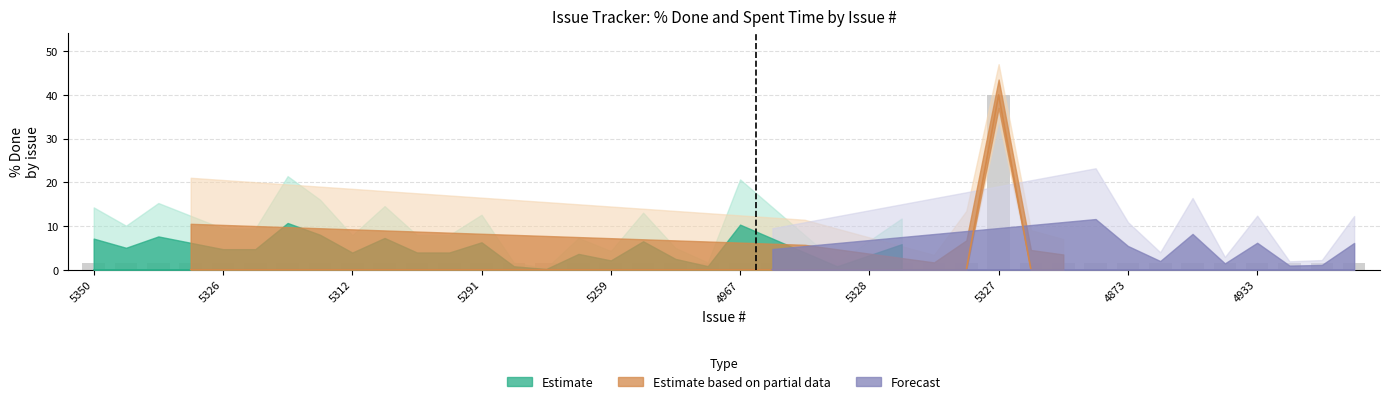

Is it true that the value at 5326 is 2.2?

False